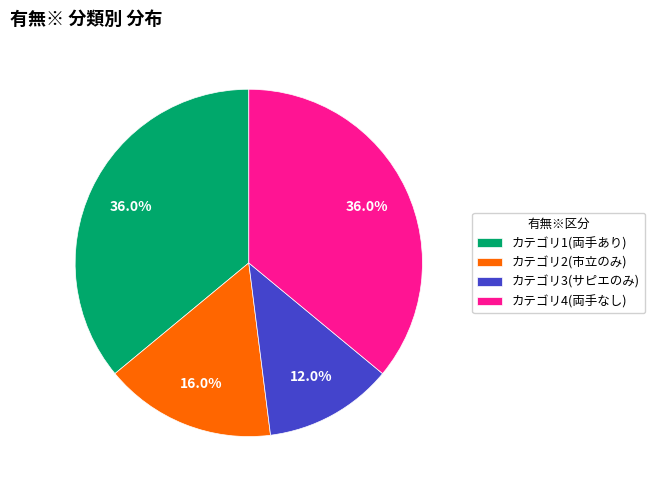

Does any single category account for the majority?

No